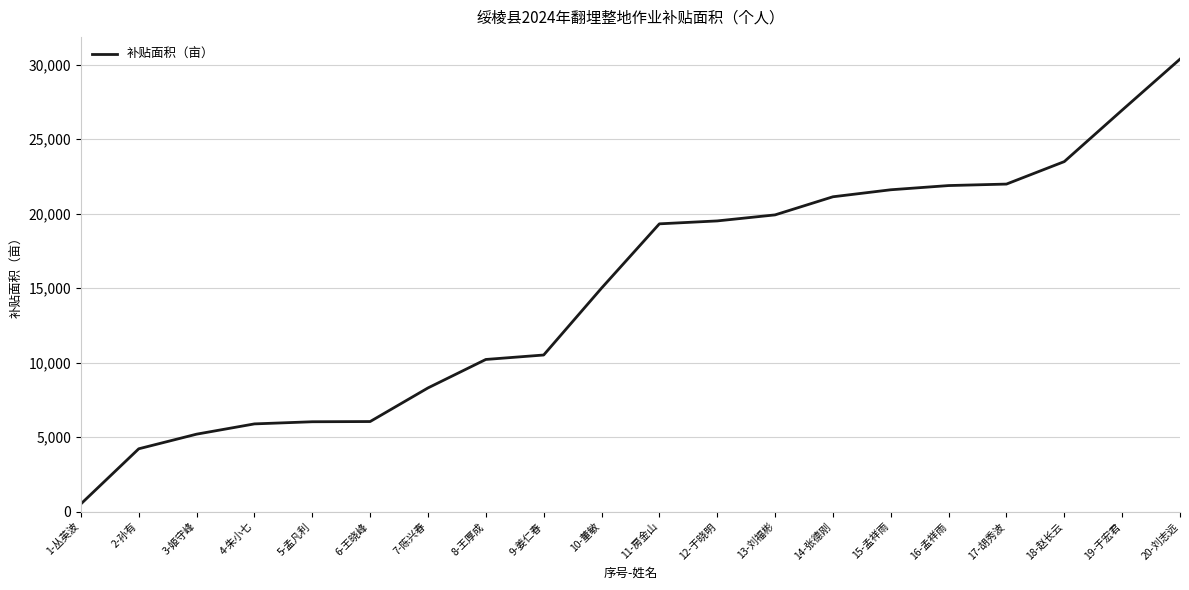

Approximately how many times larger is the value at 18-赵长云 compared to 10-董敏?

1.6